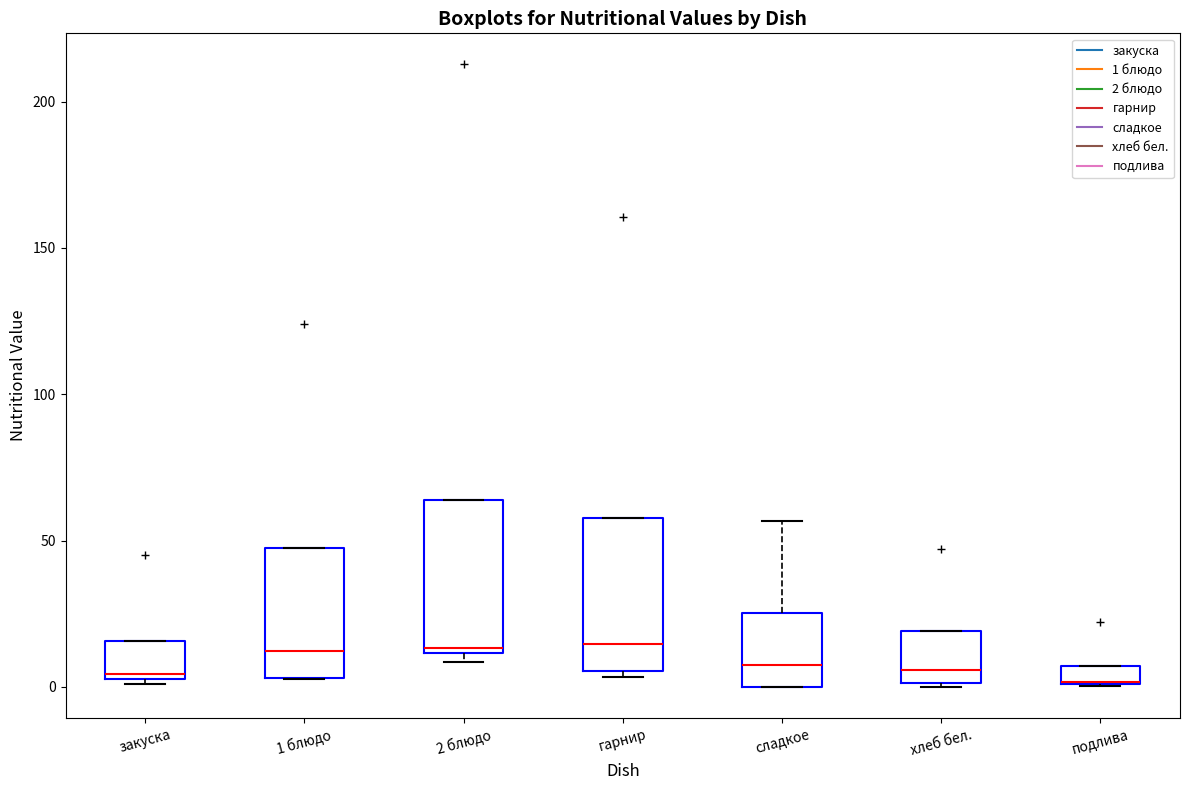

Where is the lower edge of the box for 1 блюдо on the y-axis? The values are not printed on the chart, so give them approximately, as read against the axis.

5